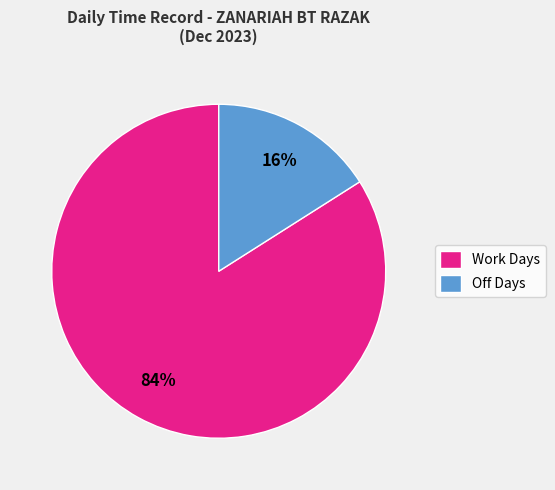

Is there any slice that represents more than half of the pie?

Yes